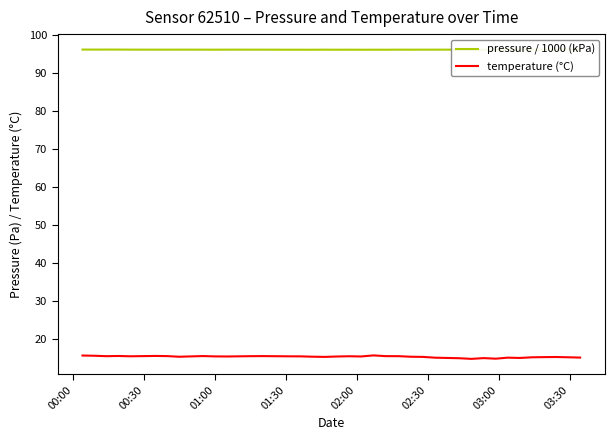

What is the minimum value for temperature (°C)?

14.8